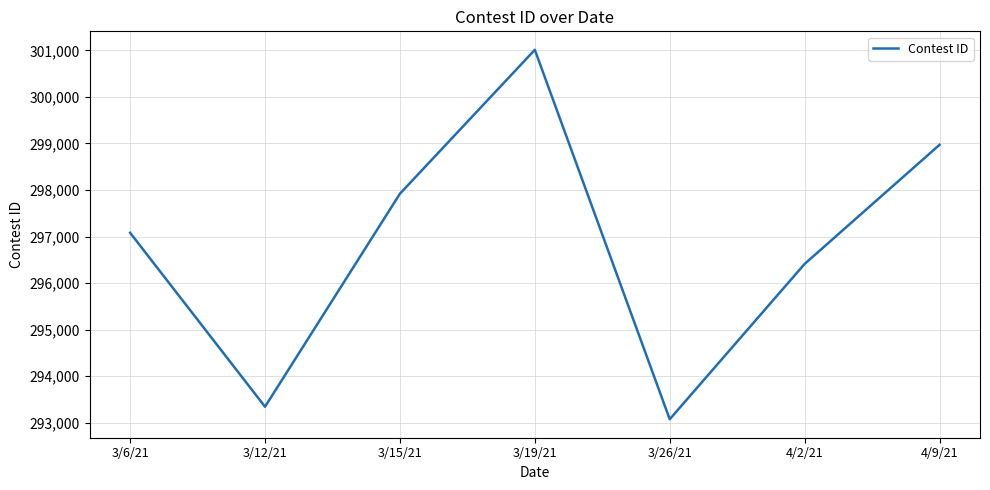

Which category has the highest value across all series?

3/19/21